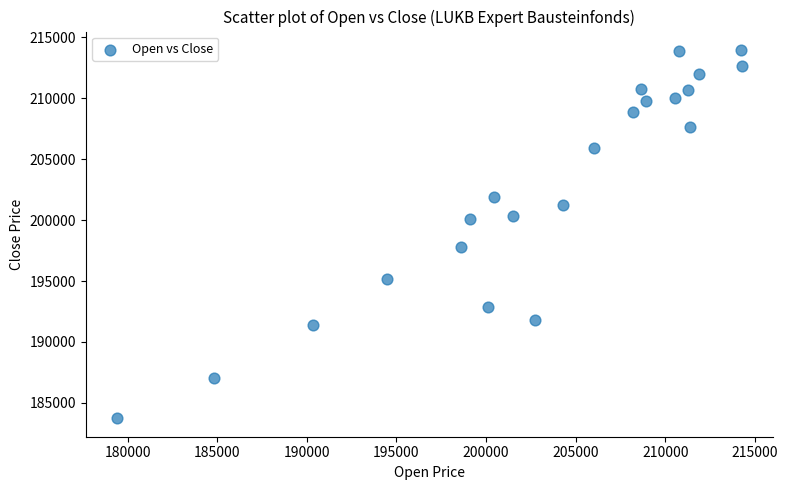

What is the range of Y values (max minus min)?

30210